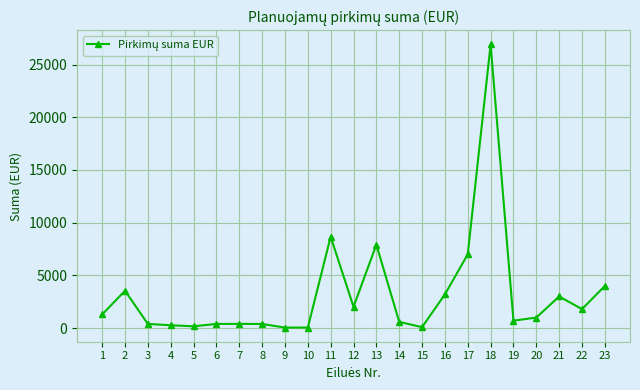

At which label is the value closest to 13475?

11